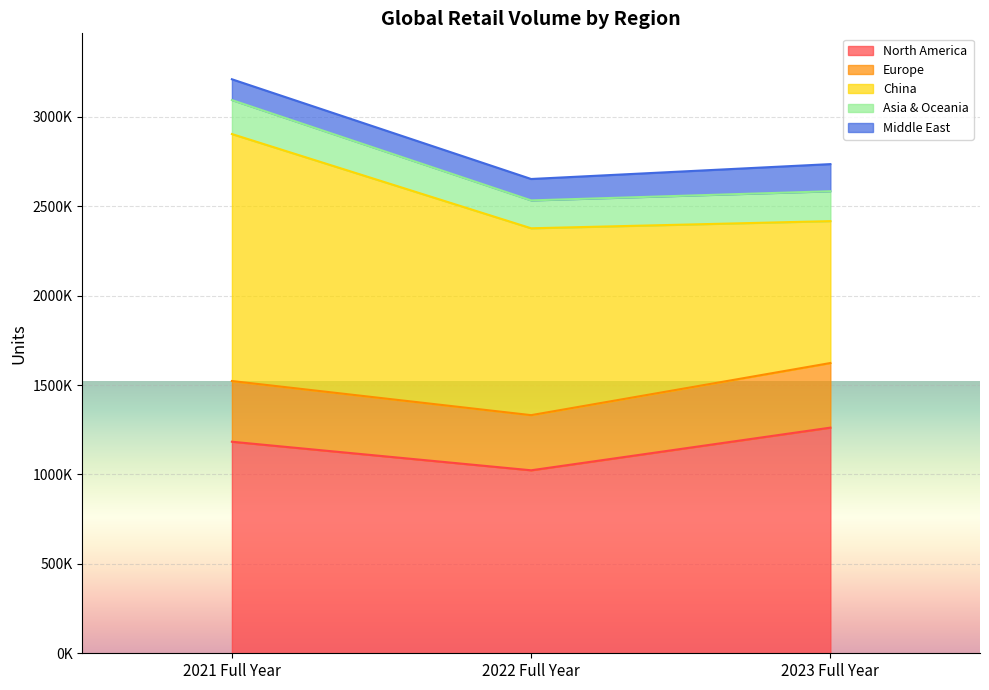

How many data points in North America are less than 1183266?

1